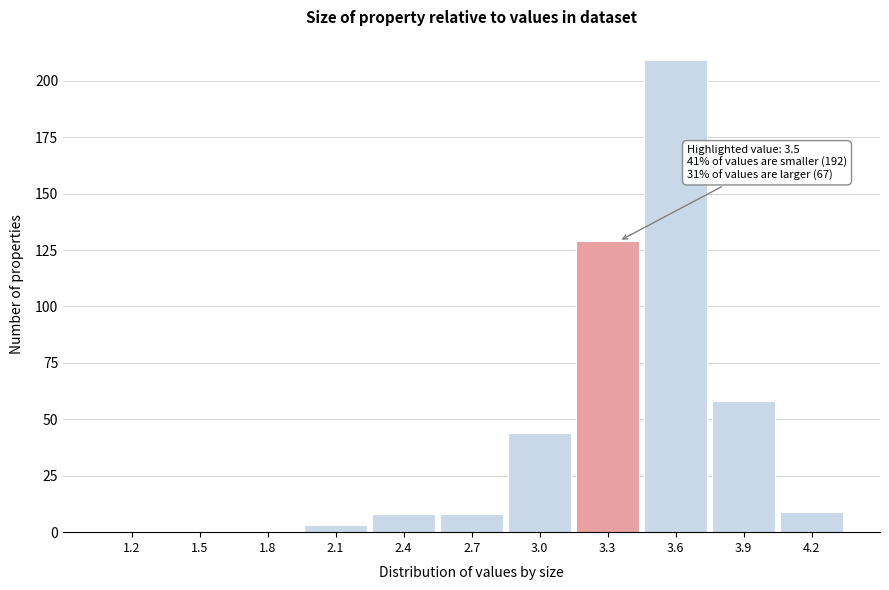

Reading left to right, list all the values displayed in this chart.

1.2=0	1.5=0	1.8=0	2.1=3	2.4=8	2.7=8	3.0=44	3.3=129	3.6=209	3.9=58	4.2=9